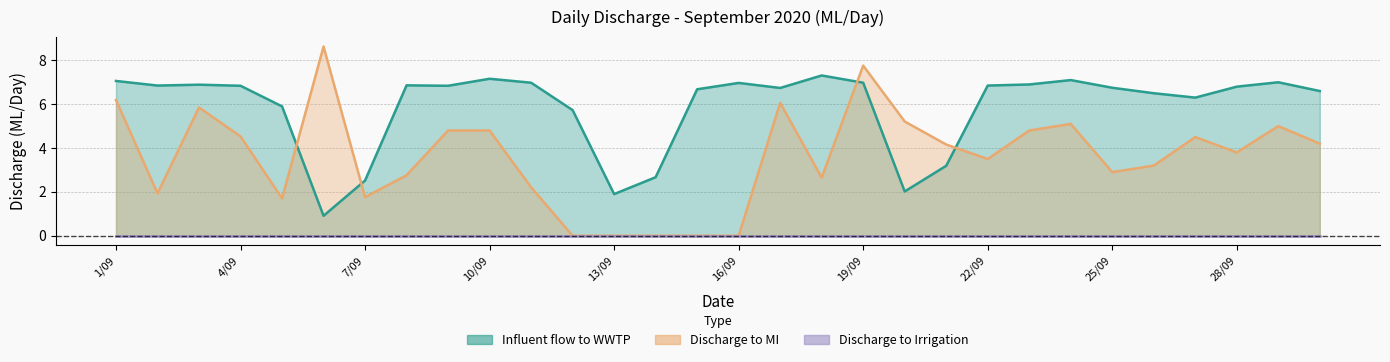

True or false: Discharge to MI has more than 1 points higher than both neighbors.

True